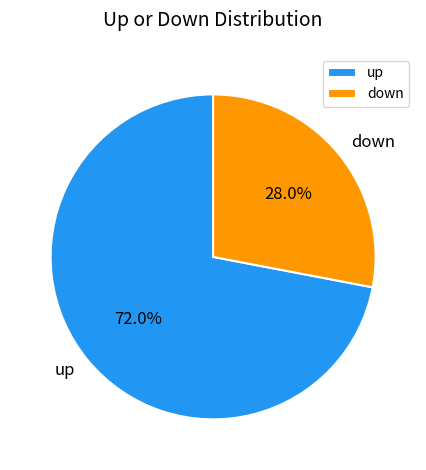

Count the number of slices in the pie.

2